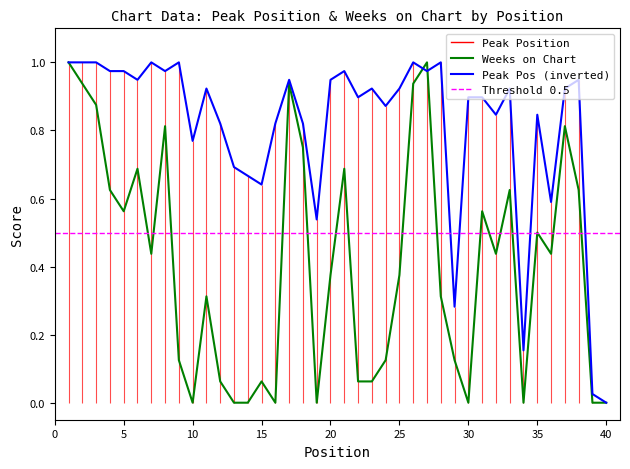

Reading left to right, what are all the values shown in this chart?

Peak Position: 1.0	1.0	1.0	1.0	1.0	0.9	1.0	1.0	1.0	0.8	0.9	0.8	0.7	0.7	0.6	0.8	0.9	0.8	0.5	0.9	1.0	0.9	0.9	0.9	0.9	1.0	1.0	1.0	0.3	0.9	0.9	0.8	0.9	0.2	0.8	0.6	0.9	0.9	0.0	0.0
Weeks on Chart: 1.0	0.9	0.9	0.6	0.6	0.7	0.4	0.8	0.1	0.0	0.3	0.1	0.0	0.0	0.1	0.0	0.9	0.7	0.0	0.4	0.7	0.1	0.1	0.1	0.4	0.9	1.0	0.3	0.1	0.0	0.6	0.4	0.6	0.0	0.5	0.4	0.8	0.6	0.0	0.0